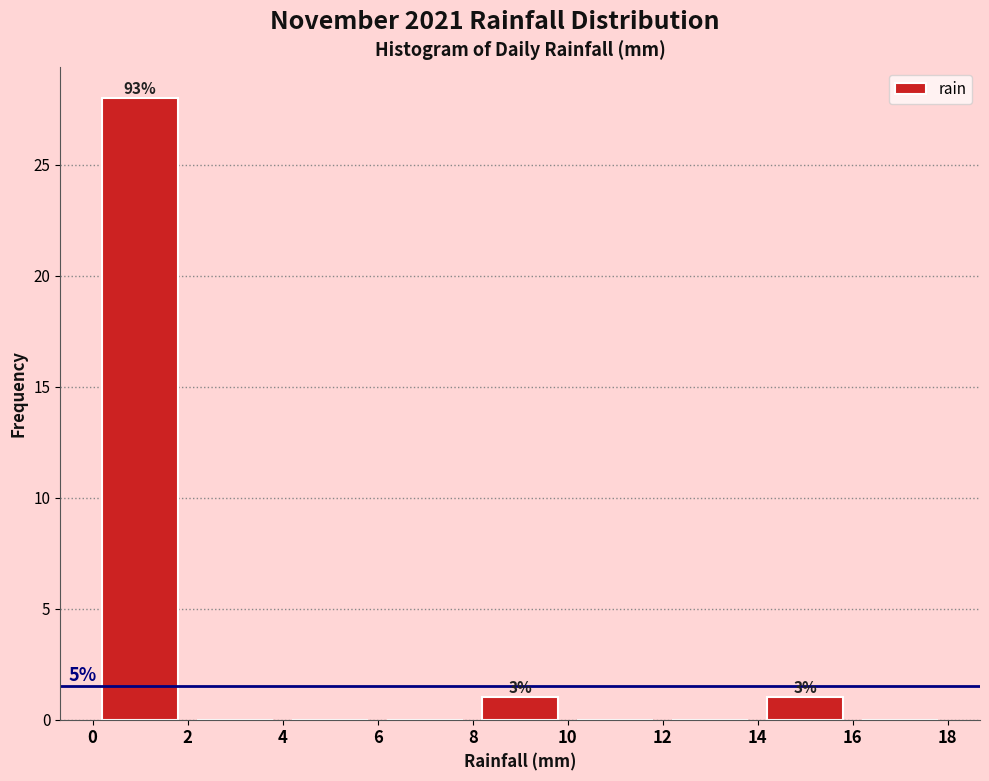

Over which range of the x-axis is the bar tallest?

0 to 2